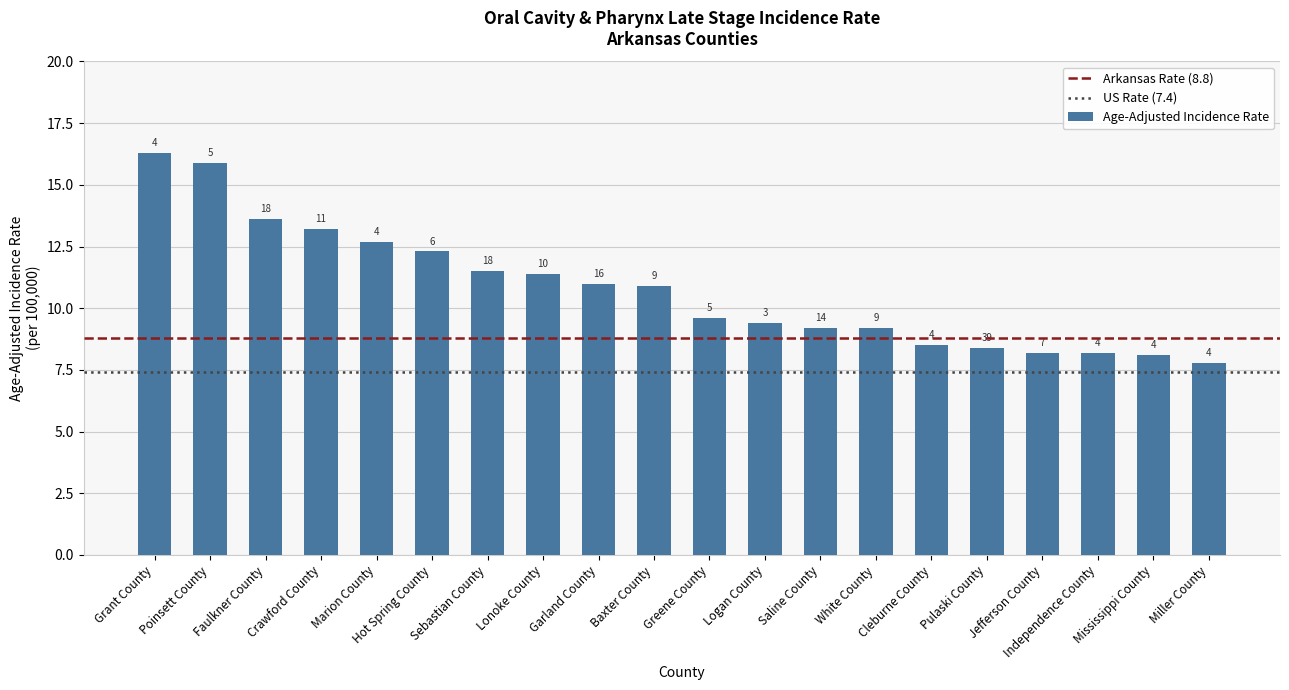

What is the change in value from Greene County to Independence County?

-1.4